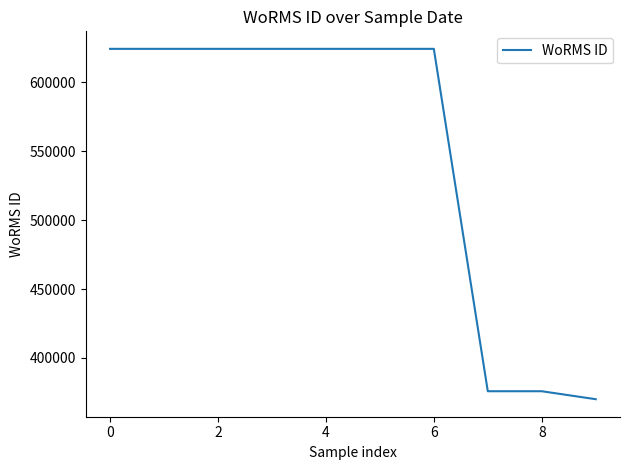

How many lines are shown in the chart?

1